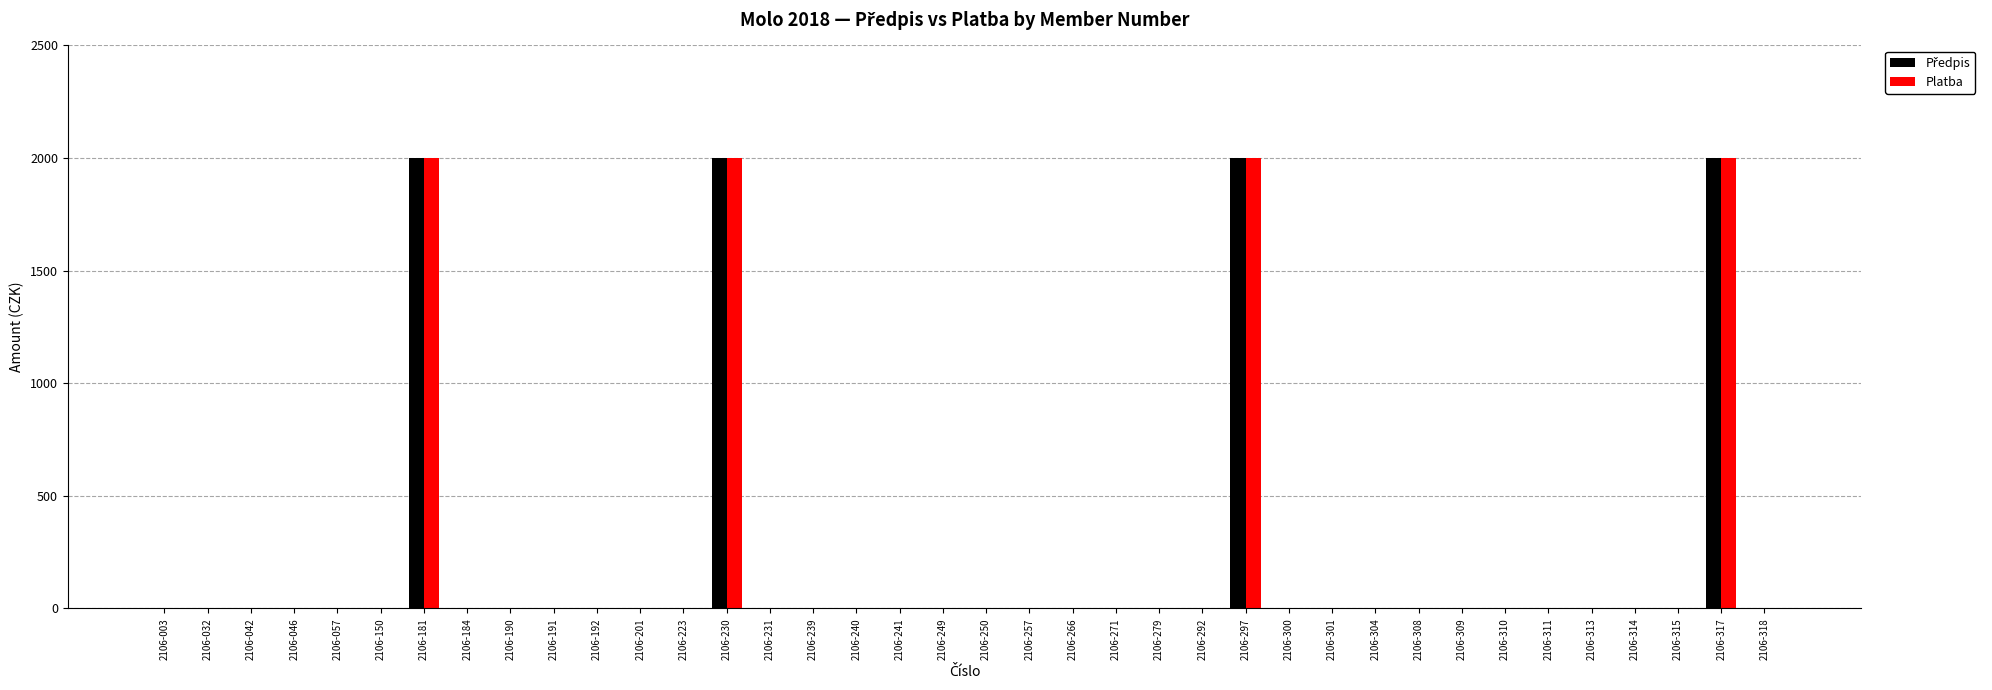

What is the sum of all Platba values?

8000